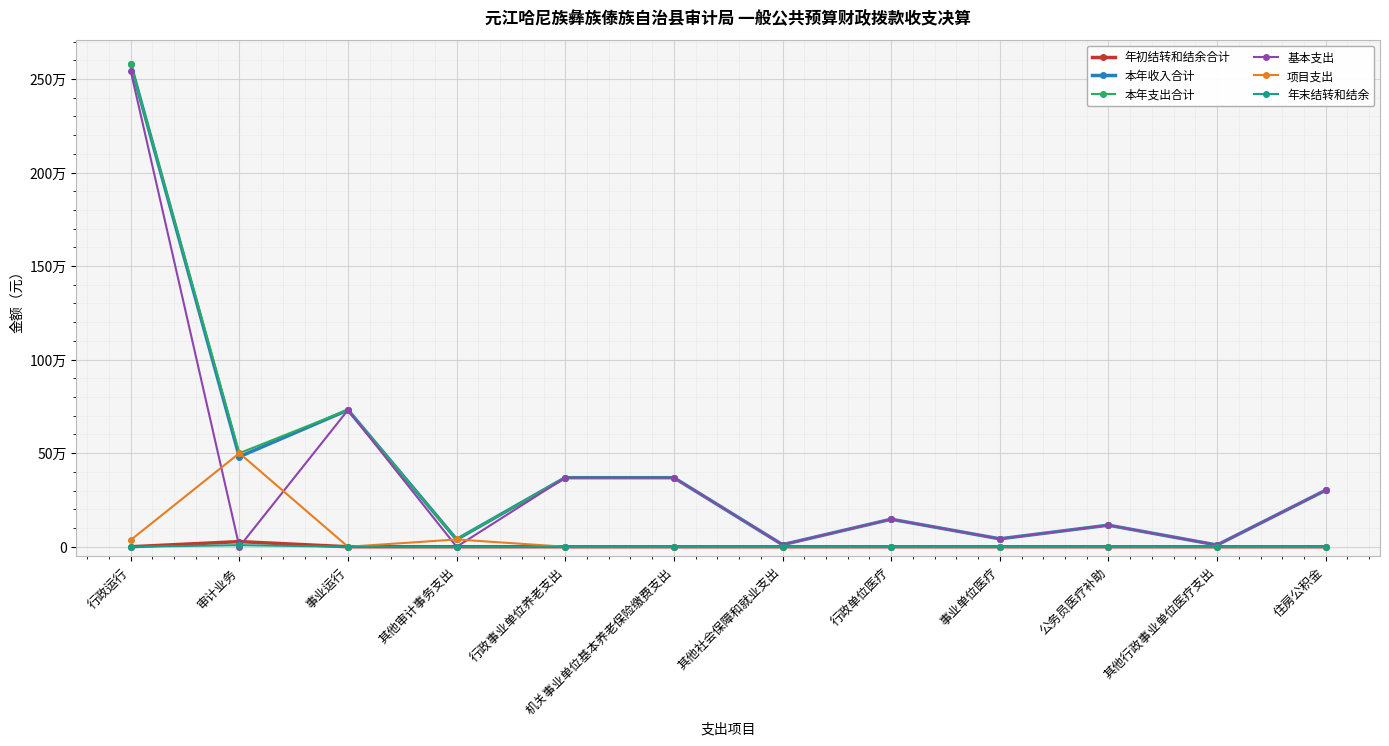

Does the chart have visible grid lines?

Yes